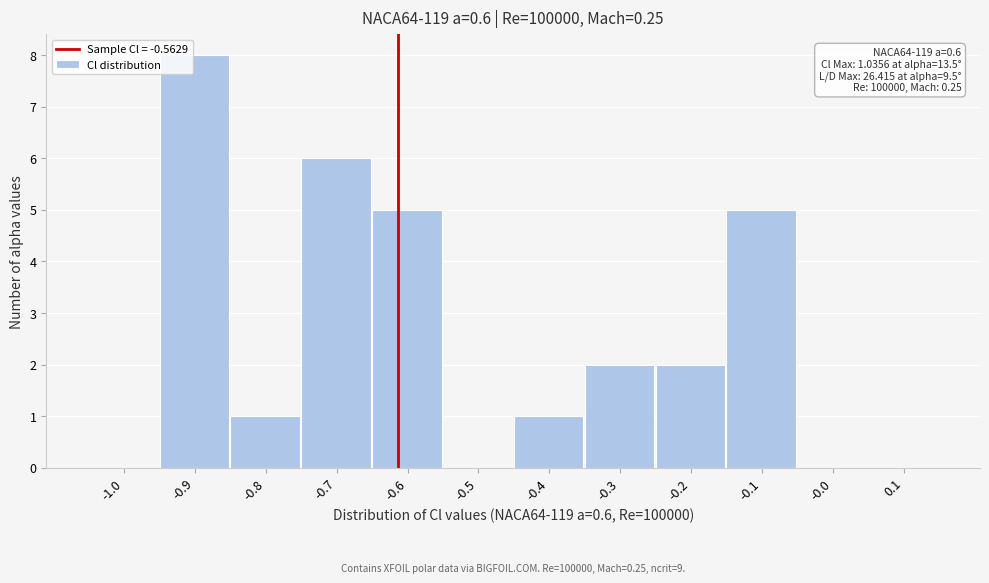

Reading left to right, list all the values displayed in this chart.

-1.0=0	-0.9=8	-0.8=1	-0.7=6	-0.6=5	-0.5=0	-0.4=1	-0.3=2	-0.2=2	-0.1=5	-0.0=0	0.1=0